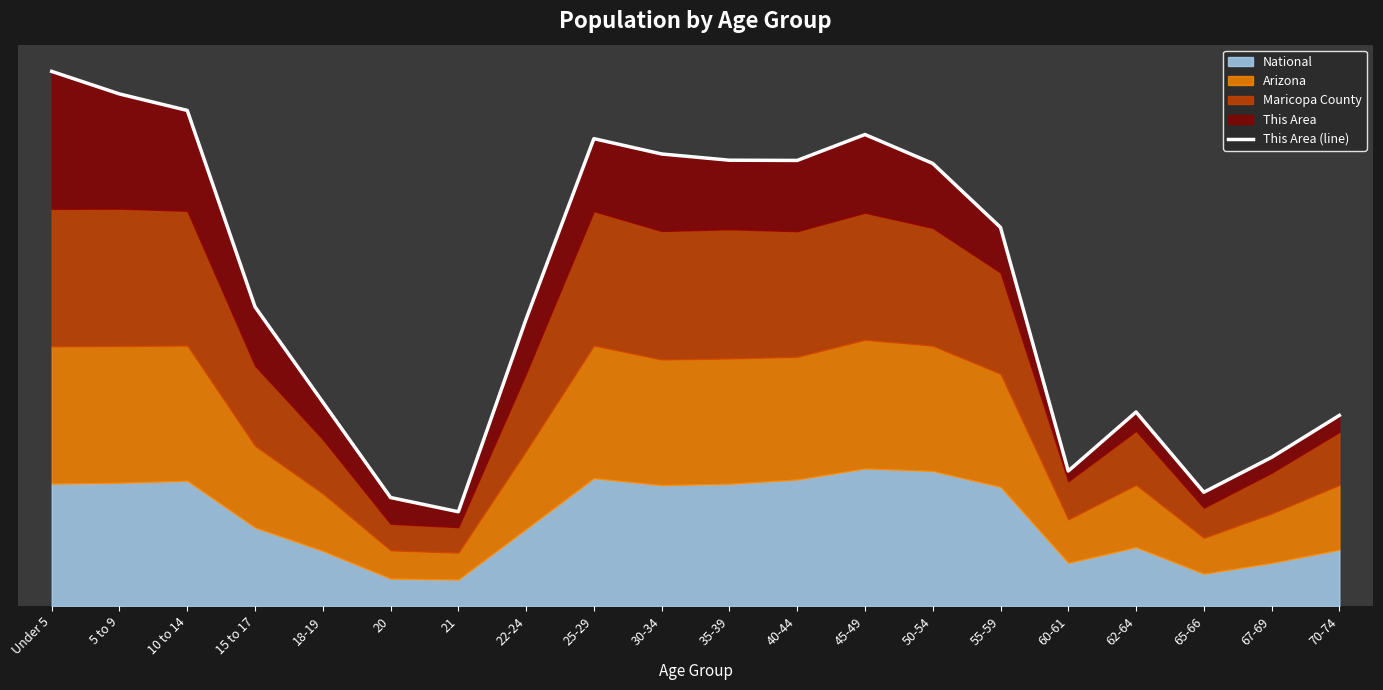

List the labels in order of value, largest first.

Under 5, 5 to 9, 10 to 14, 45-49, 25-29, 30-34, 35-39, 40-44, 50-54, 55-59, 15 to 17, 22-24, 18-19, 62-64, 70-74, 67-69, 60-61, 65-66, 20, 21